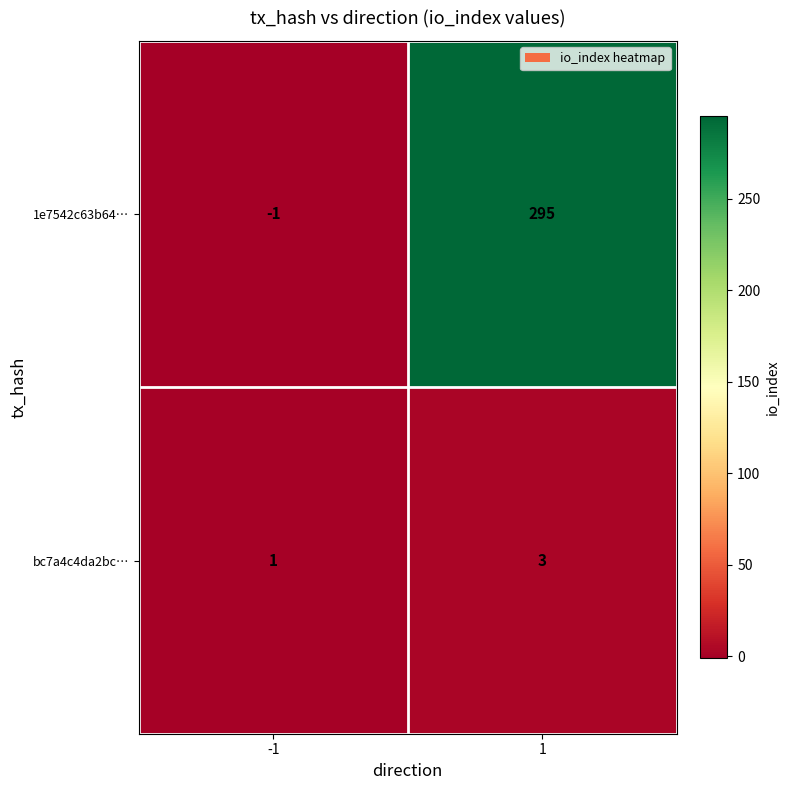

Reading right to left, extract all data points from this chart.

1e7542c63b64…: 1=295	-1=-1
bc7a4c4da2bc…: 1=3	-1=1